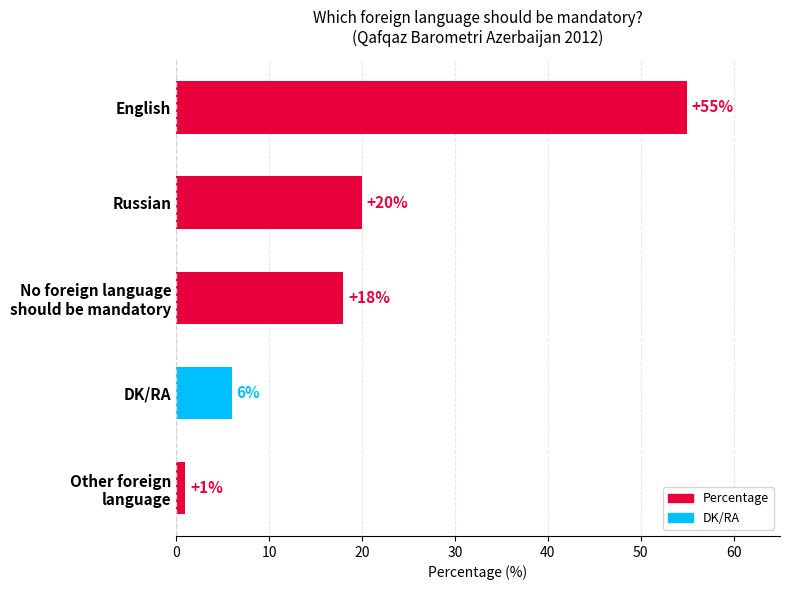

Does the chart contain any negative values?

No